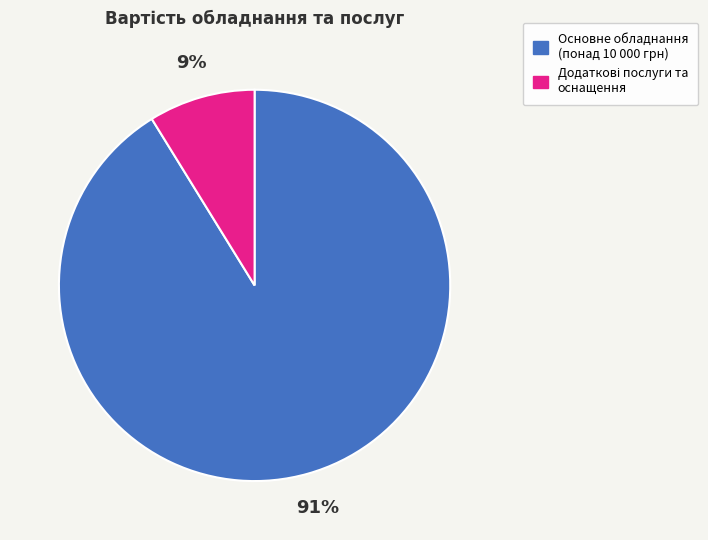

Does any single category account for the majority?

Yes